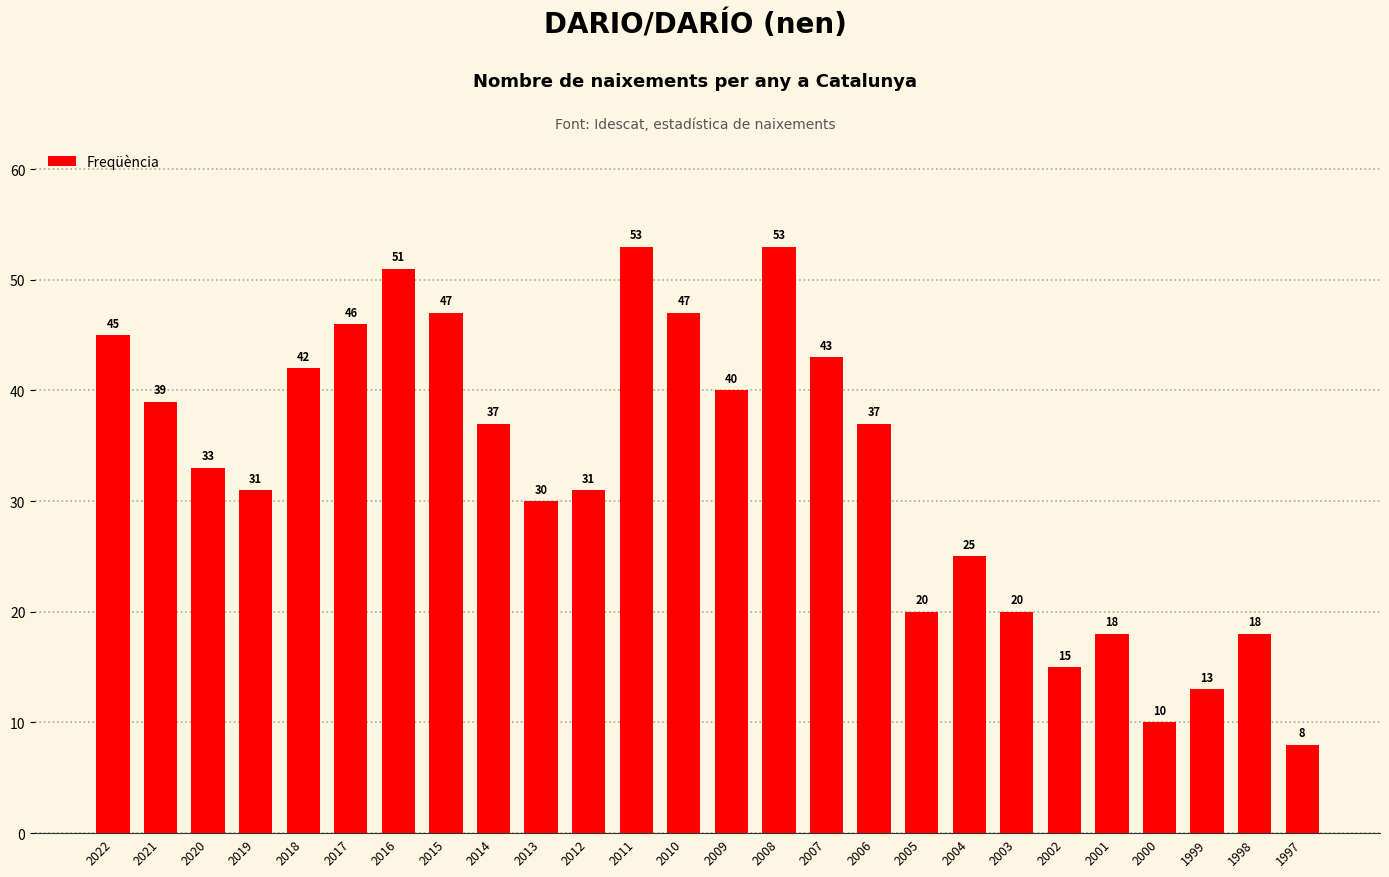

What is the change in value from 2018 to 1997?

-34